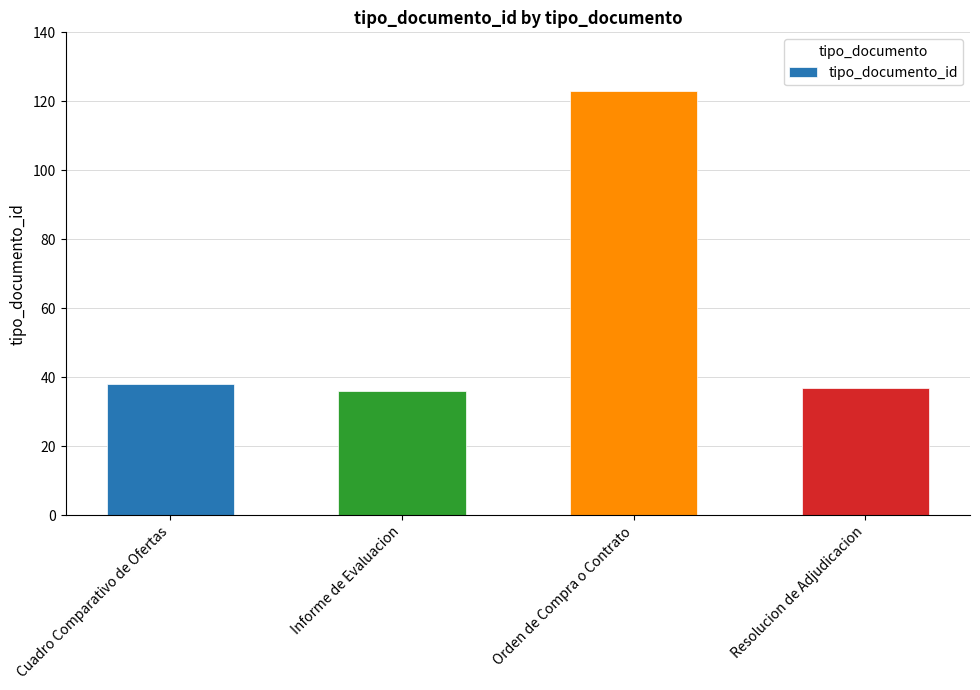

How many bars are there in total?

4